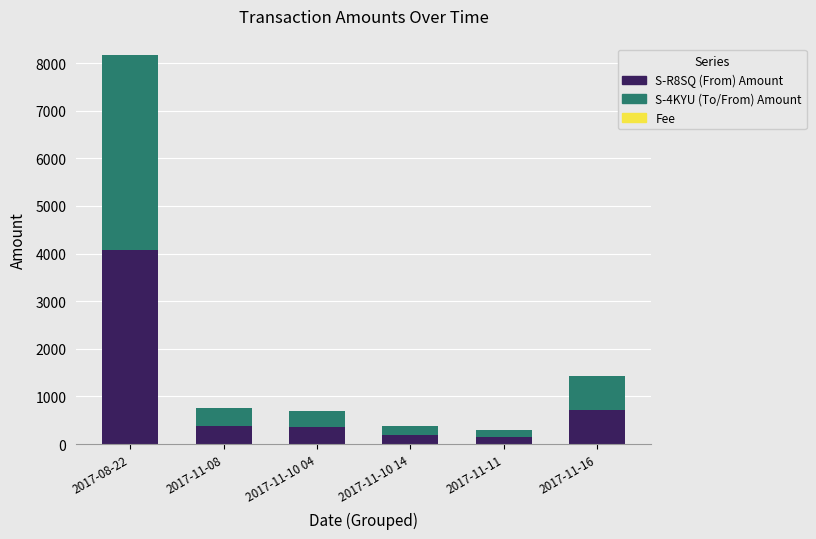

How many categories are shown in the chart?

6